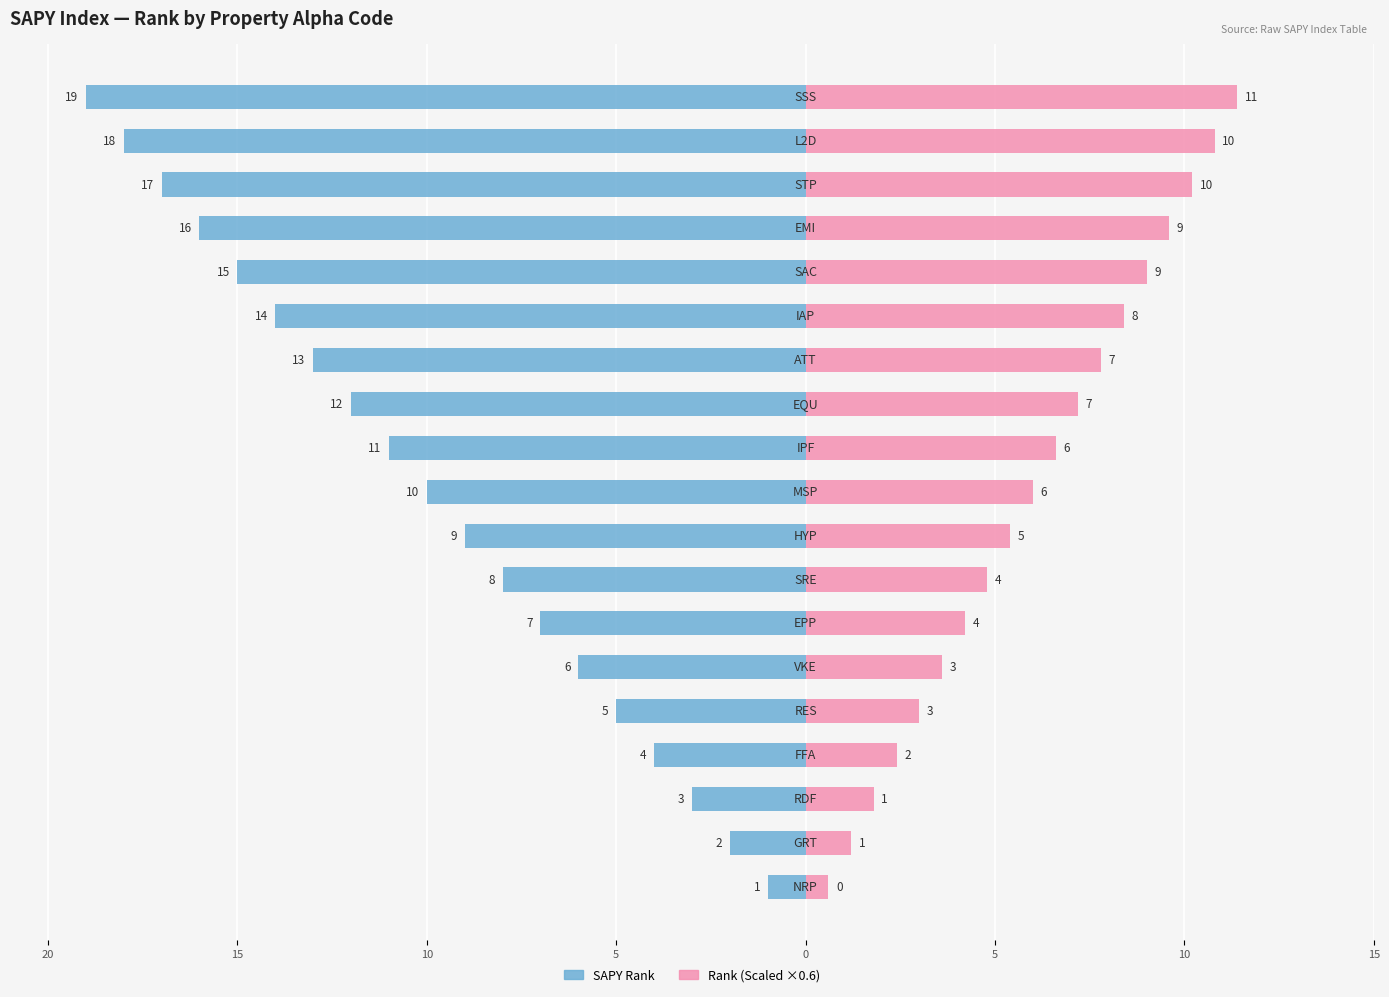

Which series has the largest range (max minus min)?

Rank (SAPY Index)